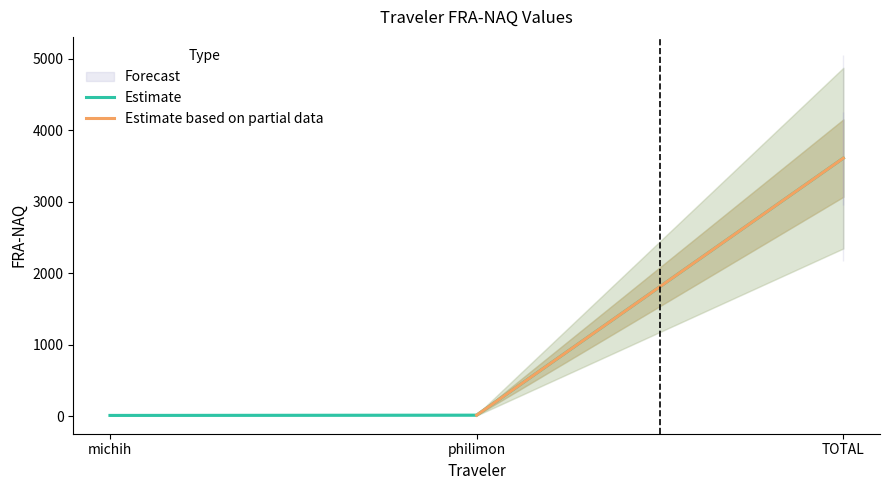

Reading right to left, what are all the values shown in this chart?

3608.6	14.5	10.7